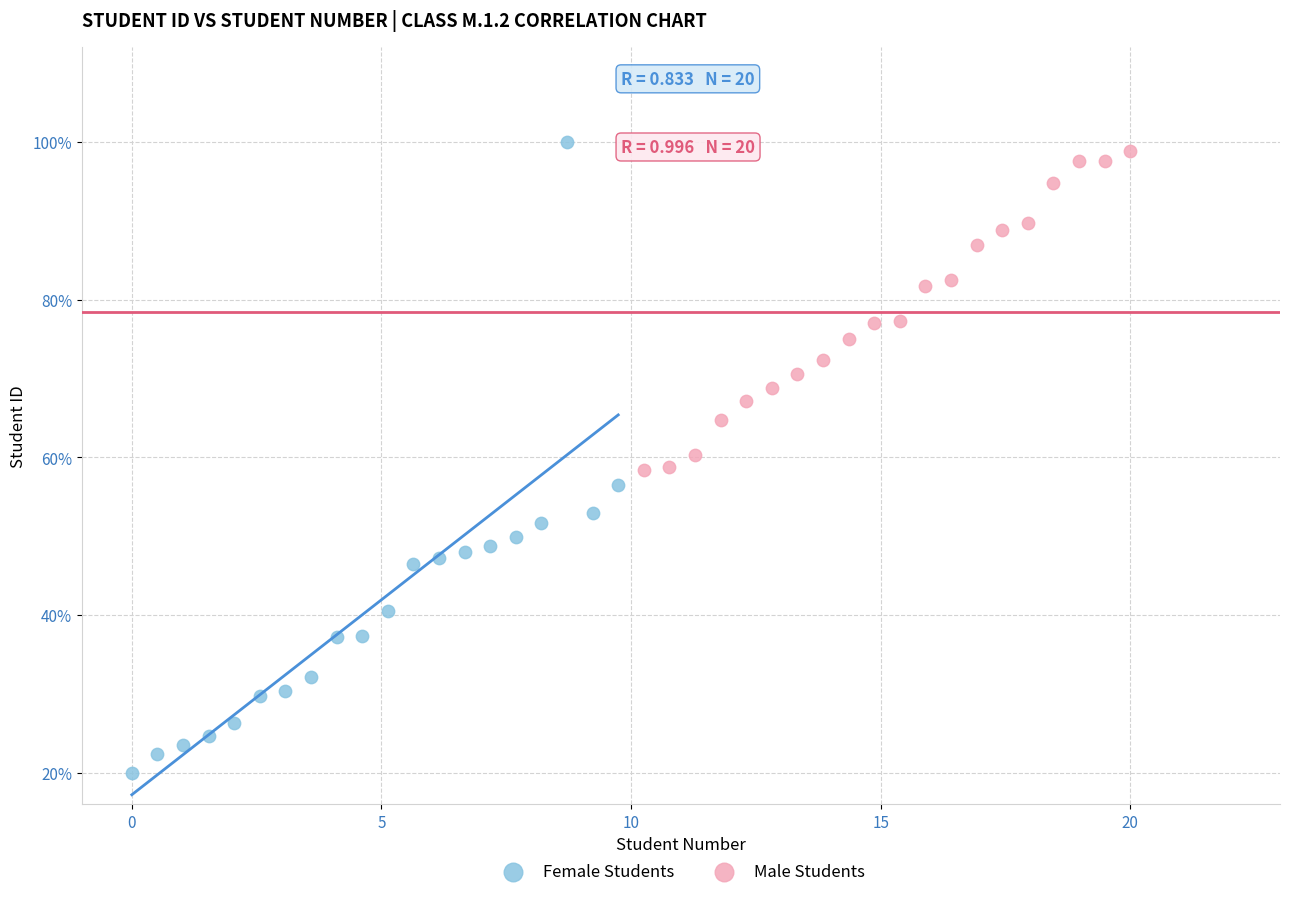

What are all the series names shown in the legend?

Female Students, Male Students